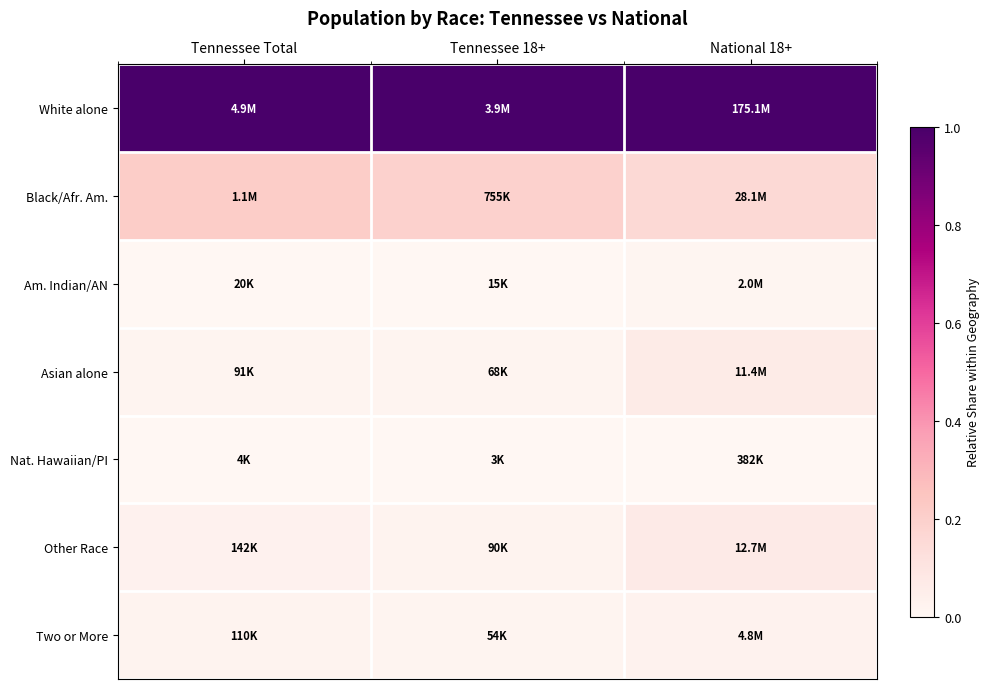

Reading left to right, what are all the values shown in this chart?

White alone: Tennessee Total=1.0	Tennessee 18+=1.0	National 18+=1.0
Black/Afr. Am.: Tennessee Total=0.2	Tennessee 18+=0.2	National 18+=0.2
Am. Indian/AN: Tennessee Total=0.0	Tennessee 18+=0.0	National 18+=0.0
Asian alone: Tennessee Total=0.0	Tennessee 18+=0.0	National 18+=0.1
Nat. Hawaiian/PI: Tennessee Total=0.0	Tennessee 18+=0.0	National 18+=0.0
Other Race: Tennessee Total=0.0	Tennessee 18+=0.0	National 18+=0.1
Two or More: Tennessee Total=0.0	Tennessee 18+=0.0	National 18+=0.0